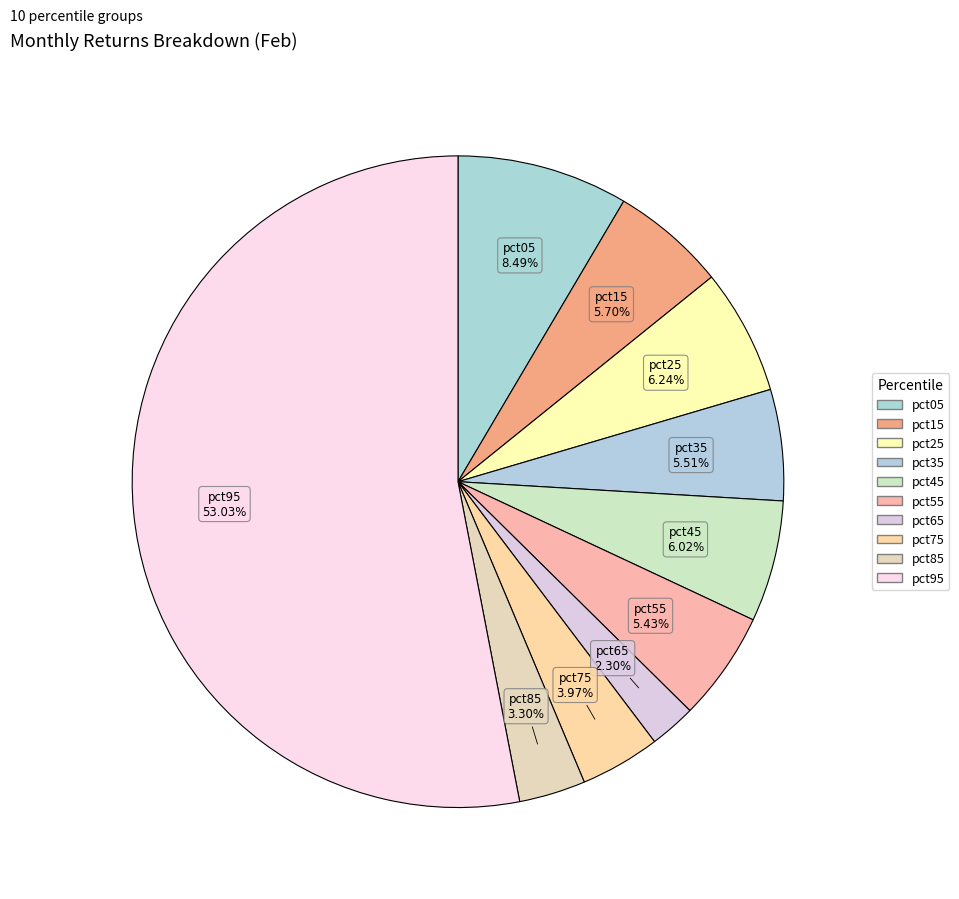

How many segments does this pie chart have?

10